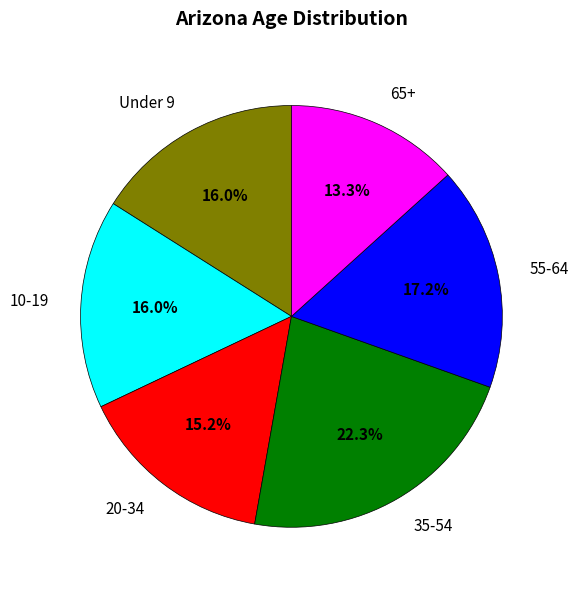

Is there any slice that represents more than half of the pie?

No